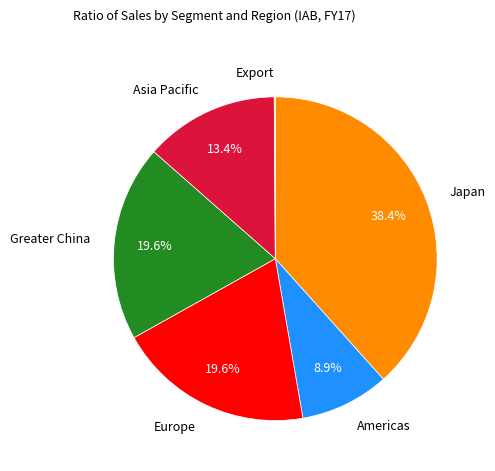

Does any single category account for the majority?

No